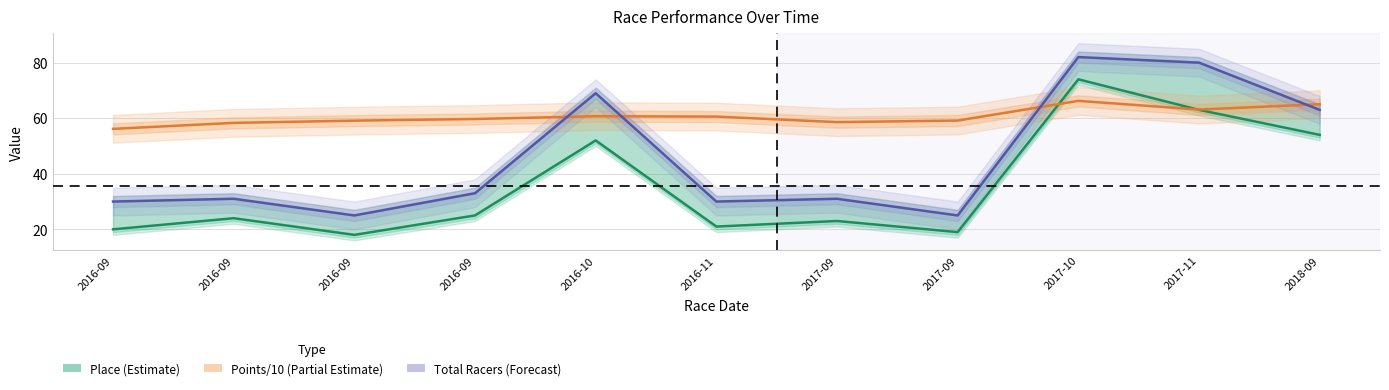

Is the value of Place (Estimate) at 2016-09 greater than the value of Points/10 (Partial Estimate) at 2016-09?

No